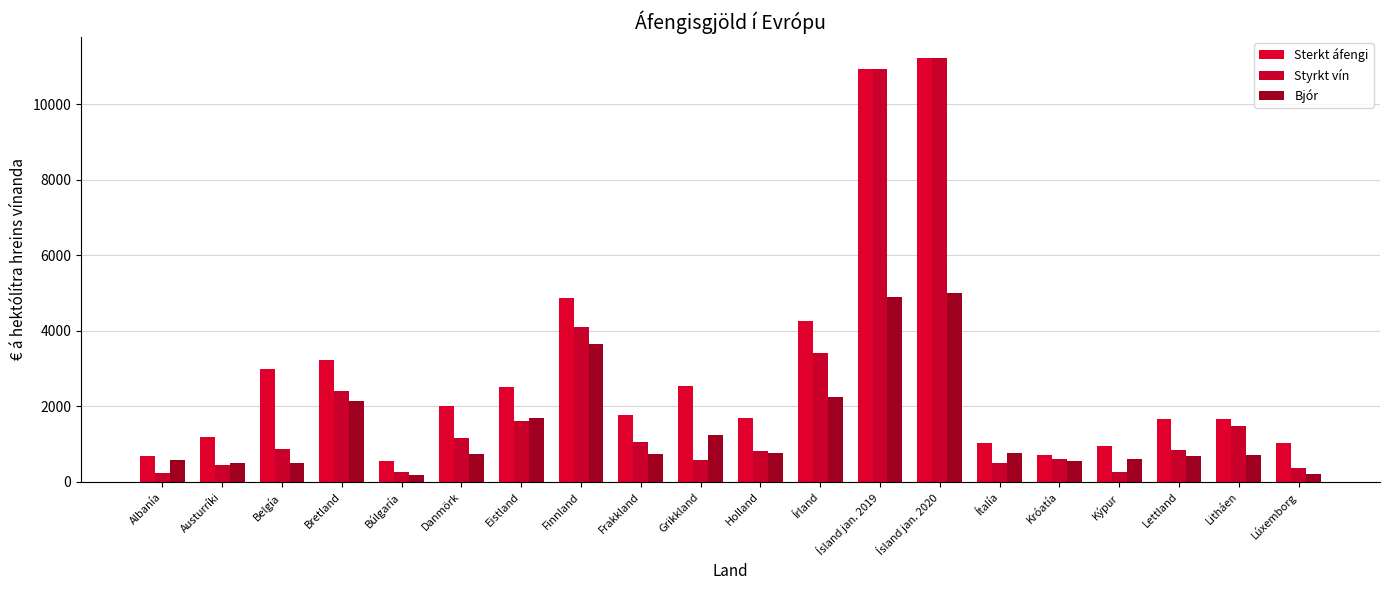

How many categories are shown in the chart?

20